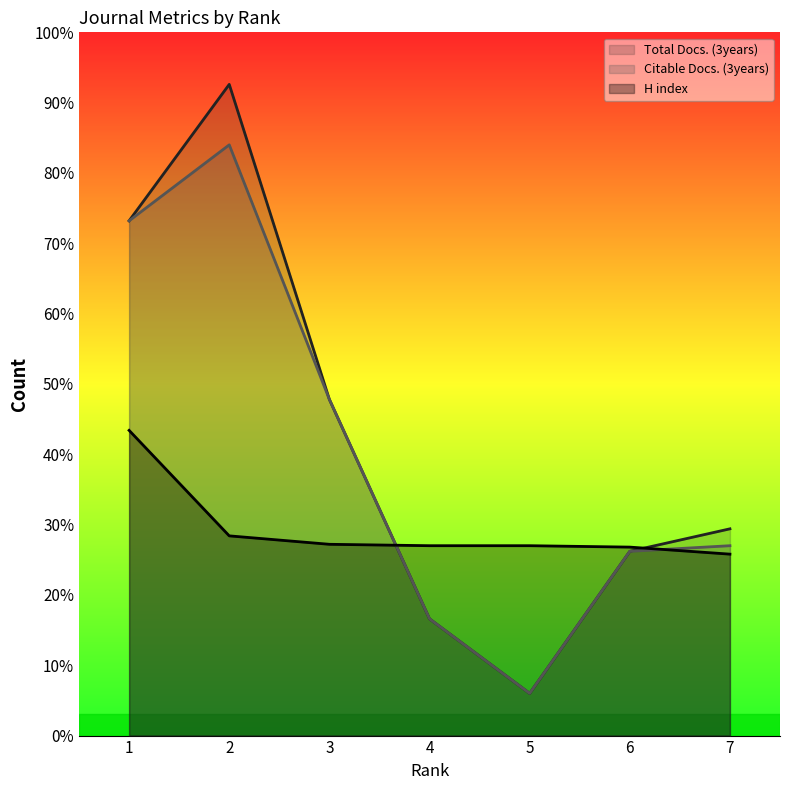

After their last crossing, which series has the higher values: H index or Total Docs. (3years)?

Total Docs. (3years)